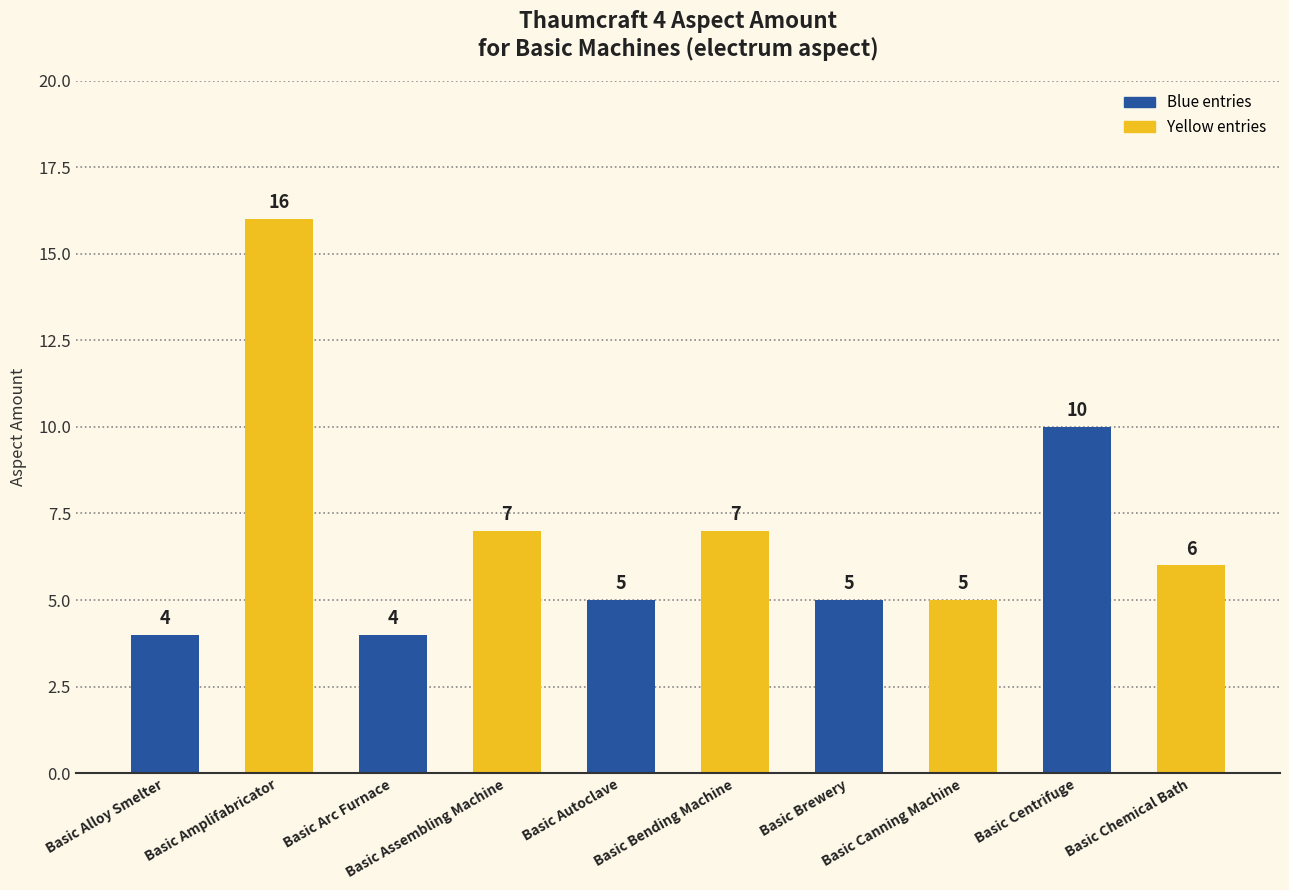

Where does the data first go above 6?

Basic Amplifabricator